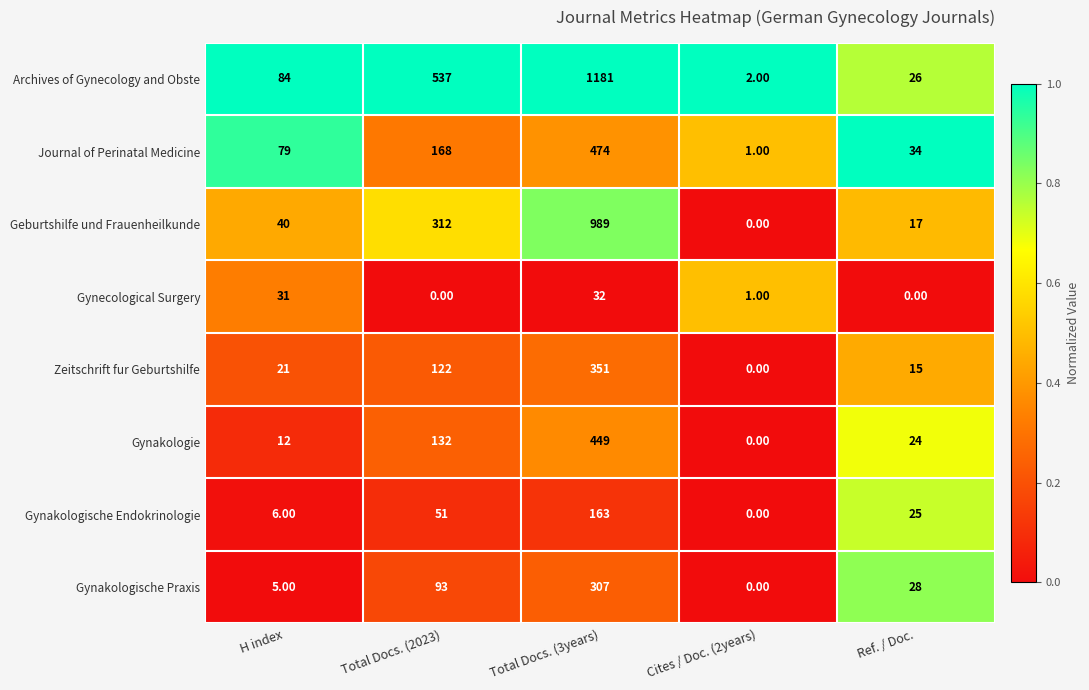

At how many categories does at least one series exceed 0?

5